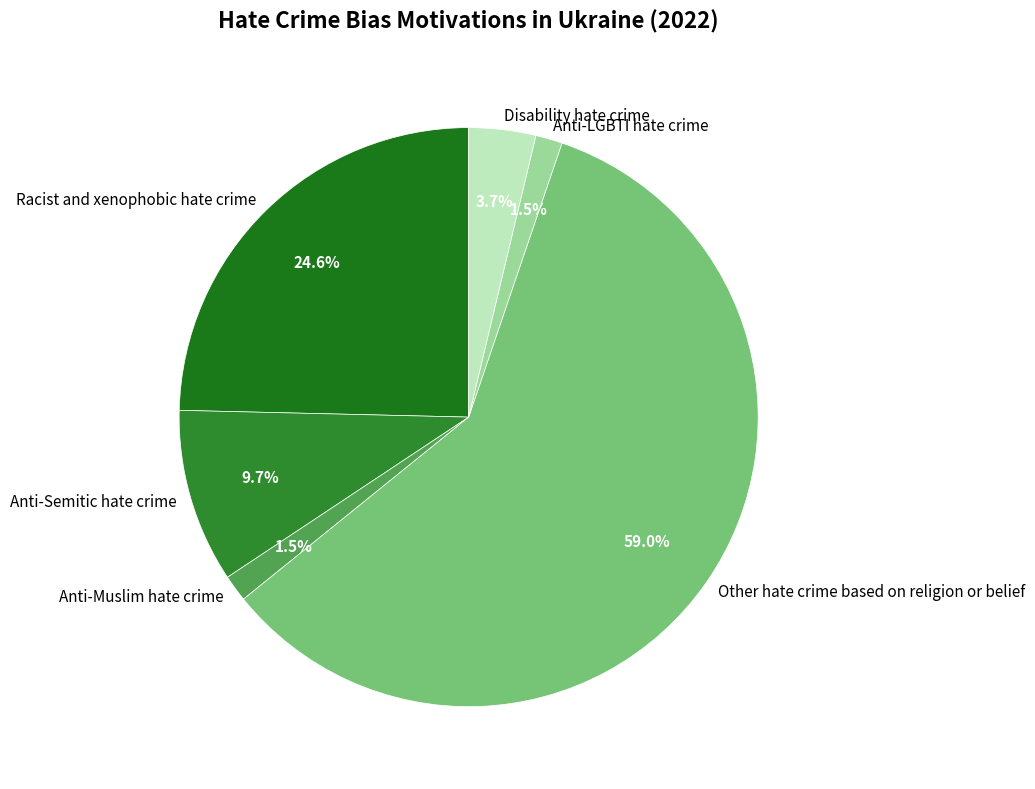

Do Other hate crime based on religion or belief and Anti-Muslim hate crime together represent more than half of the pie?

Yes